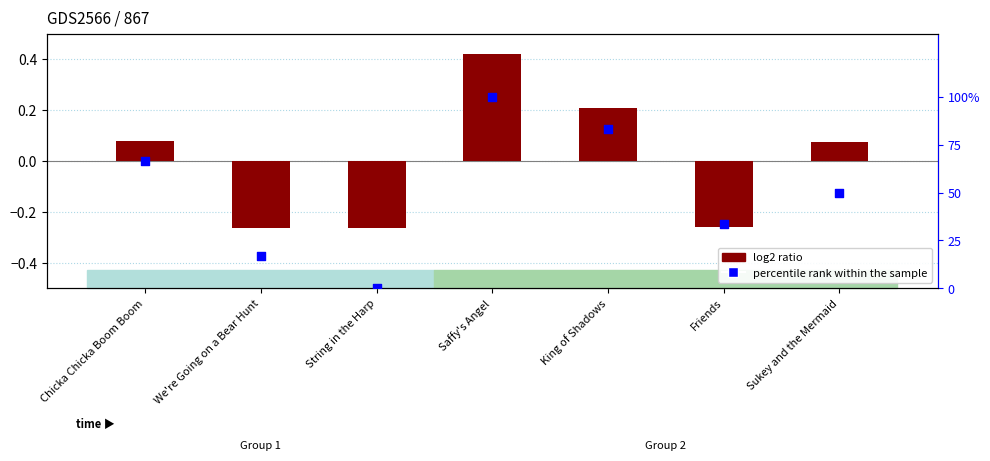

Which series reaches the minimum Y coordinate?

log2 ratio